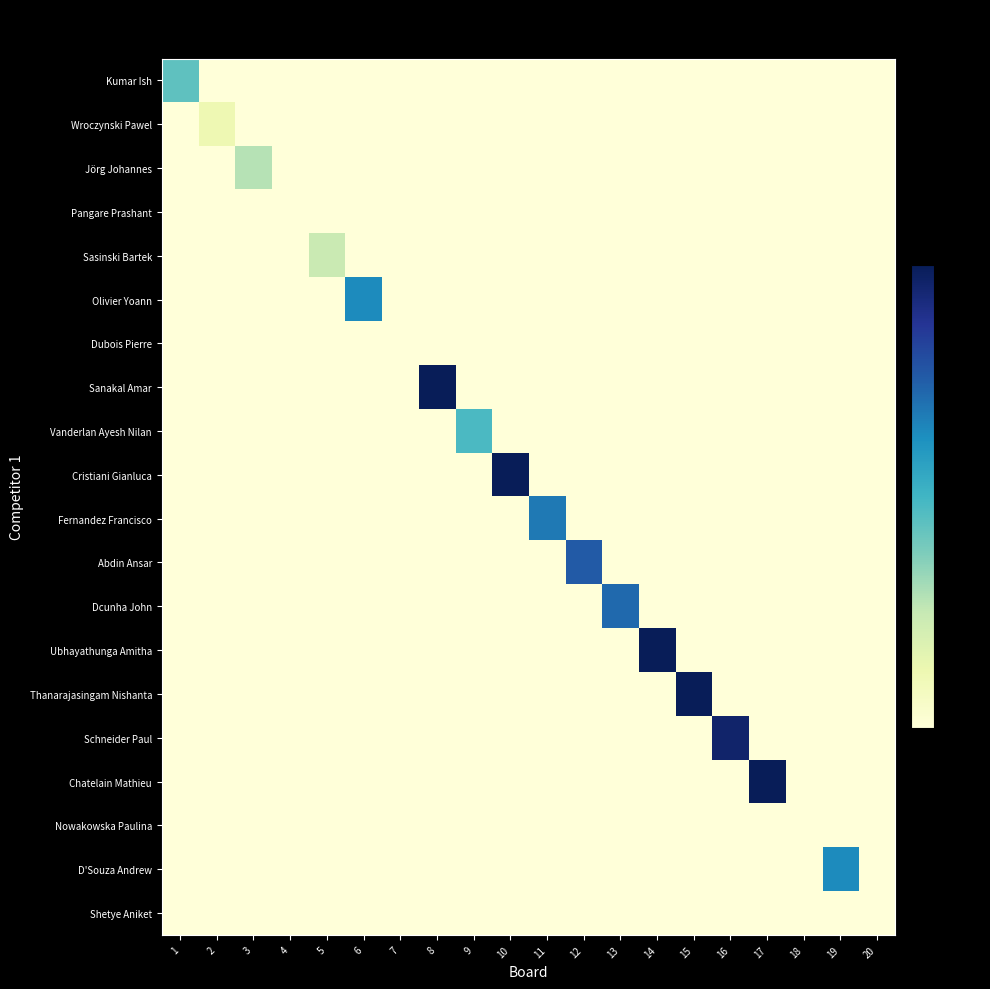

Reading right to left, extract all data points from this chart.

Kumar Ish: 20=0	19=0	18=0	17=0	16=0	15=0	14=0	13=0	12=0	11=0	10=0	9=0	8=0	7=0	6=0	5=0	4=0	3=0	2=0	1=11
Wroczynski Pawel: 20=0	19=0	18=0	17=0	16=0	15=0	14=0	13=0	12=0	11=0	10=0	9=0	8=0	7=0	6=0	5=0	4=0	3=0	2=3	1=0
Jörg Johannes: 20=0	19=0	18=0	17=0	16=0	15=0	14=0	13=0	12=0	11=0	10=0	9=0	8=0	7=0	6=0	5=0	4=0	3=7	2=0	1=0
Pangare Prashant: 20=0	19=0	18=0	17=0	16=0	15=0	14=0	13=0	12=0	11=0	10=0	9=0	8=0	7=0	6=0	5=0	4=0	3=0	2=0	1=0
Sasinski Bartek: 20=0	19=0	18=0	17=0	16=0	15=0	14=0	13=0	12=0	11=0	10=0	9=0	8=0	7=0	6=0	5=6	4=0	3=0	2=0	1=0
Olivier Yoann: 20=0	19=0	18=0	17=0	16=0	15=0	14=0	13=0	12=0	11=0	10=0	9=0	8=0	7=0	6=16	5=0	4=0	3=0	2=0	1=0
Dubois Pierre: 20=0	19=0	18=0	17=0	16=0	15=0	14=0	13=0	12=0	11=0	10=0	9=0	8=0	7=0	6=0	5=0	4=0	3=0	2=0	1=0
Sanakal Amar: 20=0	19=0	18=0	17=0	16=0	15=0	14=0	13=0	12=0	11=0	10=0	9=0	8=25	7=0	6=0	5=0	4=0	3=0	2=0	1=0
Vanderlan Ayesh Nilan: 20=0	19=0	18=0	17=0	16=0	15=0	14=0	13=0	12=0	11=0	10=0	9=12	8=0	7=0	6=0	5=0	4=0	3=0	2=0	1=0
Cristiani Gianluca: 20=0	19=0	18=0	17=0	16=0	15=0	14=0	13=0	12=0	11=0	10=25	9=0	8=0	7=0	6=0	5=0	4=0	3=0	2=0	1=0
Fernandez Francisco: 20=0	19=0	18=0	17=0	16=0	15=0	14=0	13=0	12=0	11=17	10=0	9=0	8=0	7=0	6=0	5=0	4=0	3=0	2=0	1=0
Abdin Ansar: 20=0	19=0	18=0	17=0	16=0	15=0	14=0	13=0	12=19	11=0	10=0	9=0	8=0	7=0	6=0	5=0	4=0	3=0	2=0	1=0
Dcunha John: 20=0	19=0	18=0	17=0	16=0	15=0	14=0	13=18	12=0	11=0	10=0	9=0	8=0	7=0	6=0	5=0	4=0	3=0	2=0	1=0
Ubhayathunga Amitha: 20=0	19=0	18=0	17=0	16=0	15=0	14=25	13=0	12=0	11=0	10=0	9=0	8=0	7=0	6=0	5=0	4=0	3=0	2=0	1=0
Thanarajasingam Nishanta: 20=0	19=0	18=0	17=0	16=0	15=25	14=0	13=0	12=0	11=0	10=0	9=0	8=0	7=0	6=0	5=0	4=0	3=0	2=0	1=0
Schneider Paul: 20=0	19=0	18=0	17=0	16=24	15=0	14=0	13=0	12=0	11=0	10=0	9=0	8=0	7=0	6=0	5=0	4=0	3=0	2=0	1=0
Chatelain Mathieu: 20=0	19=0	18=0	17=25	16=0	15=0	14=0	13=0	12=0	11=0	10=0	9=0	8=0	7=0	6=0	5=0	4=0	3=0	2=0	1=0
Nowakowska Paulina: 20=0	19=0	18=0	17=0	16=0	15=0	14=0	13=0	12=0	11=0	10=0	9=0	8=0	7=0	6=0	5=0	4=0	3=0	2=0	1=0
D'Souza Andrew: 20=0	19=16	18=0	17=0	16=0	15=0	14=0	13=0	12=0	11=0	10=0	9=0	8=0	7=0	6=0	5=0	4=0	3=0	2=0	1=0
Shetye Aniket: 20=0	19=0	18=0	17=0	16=0	15=0	14=0	13=0	12=0	11=0	10=0	9=0	8=0	7=0	6=0	5=0	4=0	3=0	2=0	1=0